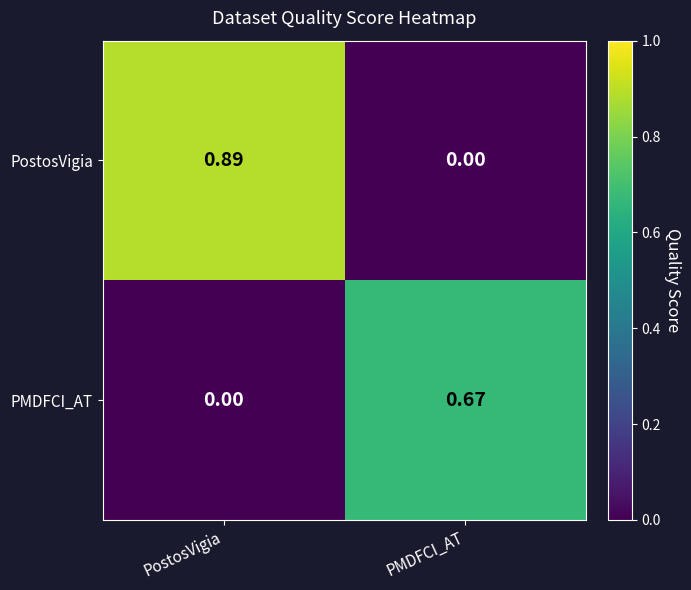

List the series in order of their overall mean, lowest first.

PMDFCI_AT, PostosVigia